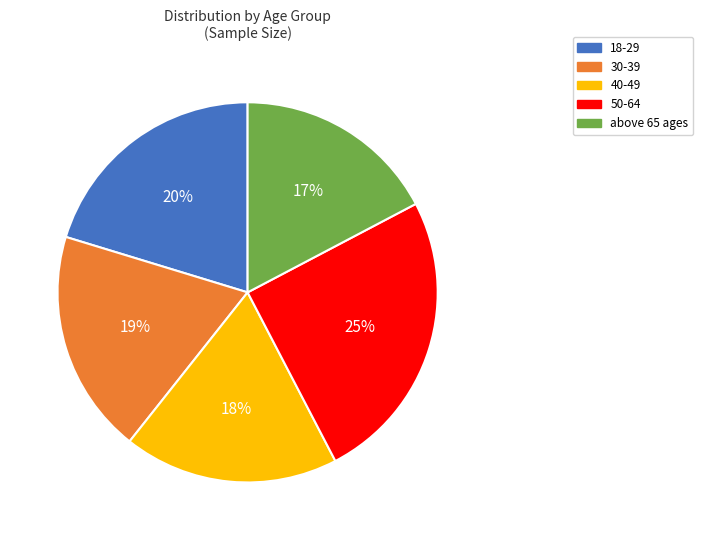

What is the ratio of the value at 18-29 to the value at above 65 ages?

1.2